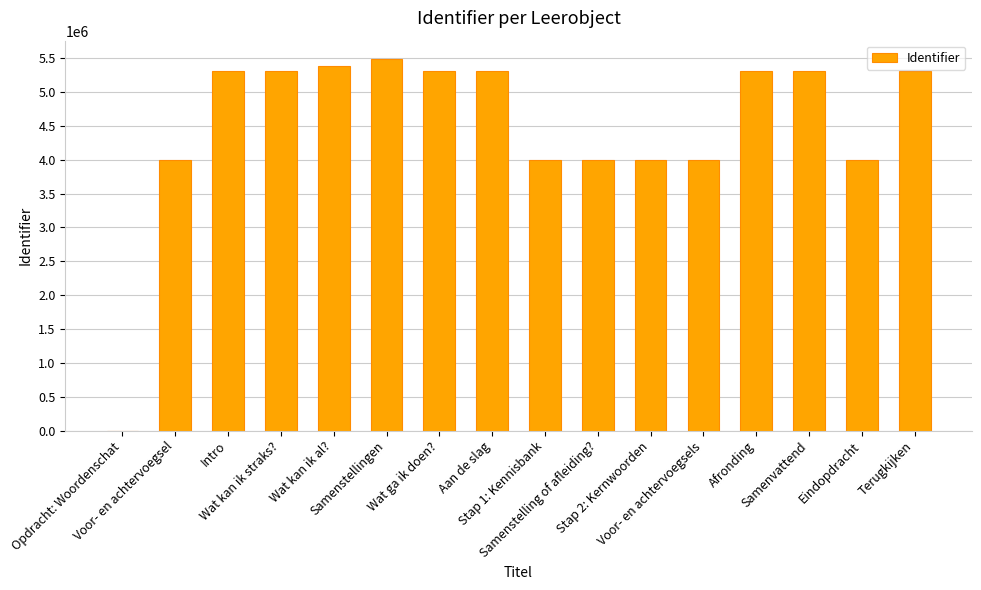

True or false: the data shows 8744973 at Terugkijken.

False